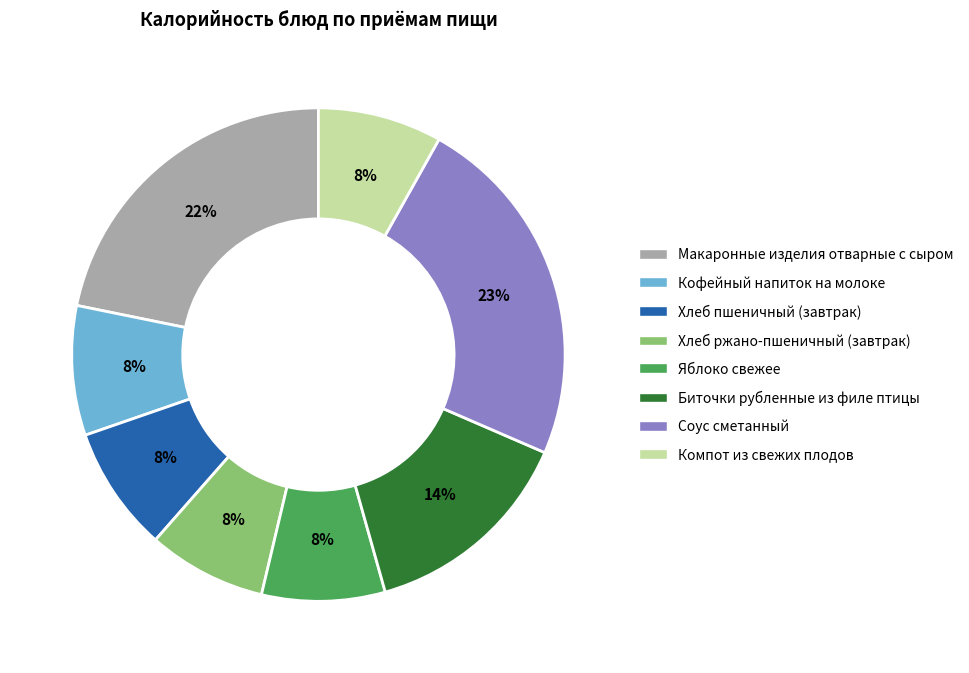

Is the sum of Кофейный напиток на молоке and Биточки рубленные из филе птицы greater than half?

No